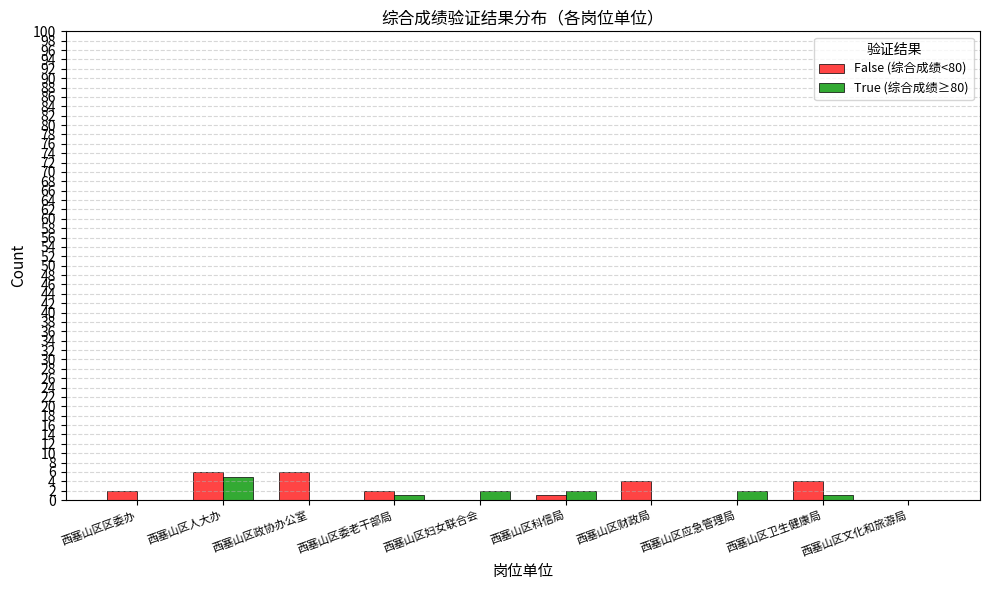

Reading left to right, list all the values displayed in this chart.

False (综合成绩<80): 西塞山区区委办=2	西塞山区人大办=6	西塞山区政协办公室=6	西塞山区委老干部局=2	西塞山区妇女联合会=0	西塞山区科信局=1	西塞山区财政局=4	西塞山区应急管理局=0	西塞山区卫生健康局=4	西塞山区文化和旅游局=0
True (综合成绩≥80): 西塞山区区委办=0	西塞山区人大办=5	西塞山区政协办公室=0	西塞山区委老干部局=1	西塞山区妇女联合会=2	西塞山区科信局=2	西塞山区财政局=0	西塞山区应急管理局=2	西塞山区卫生健康局=1	西塞山区文化和旅游局=0